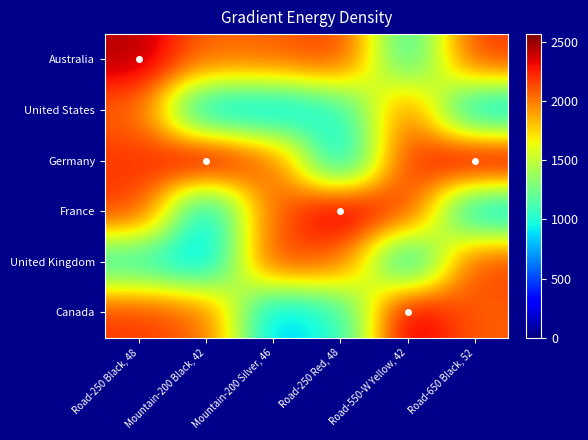

Which label corresponds to the smallest value in the chart?

Mountain-200 Black, 42